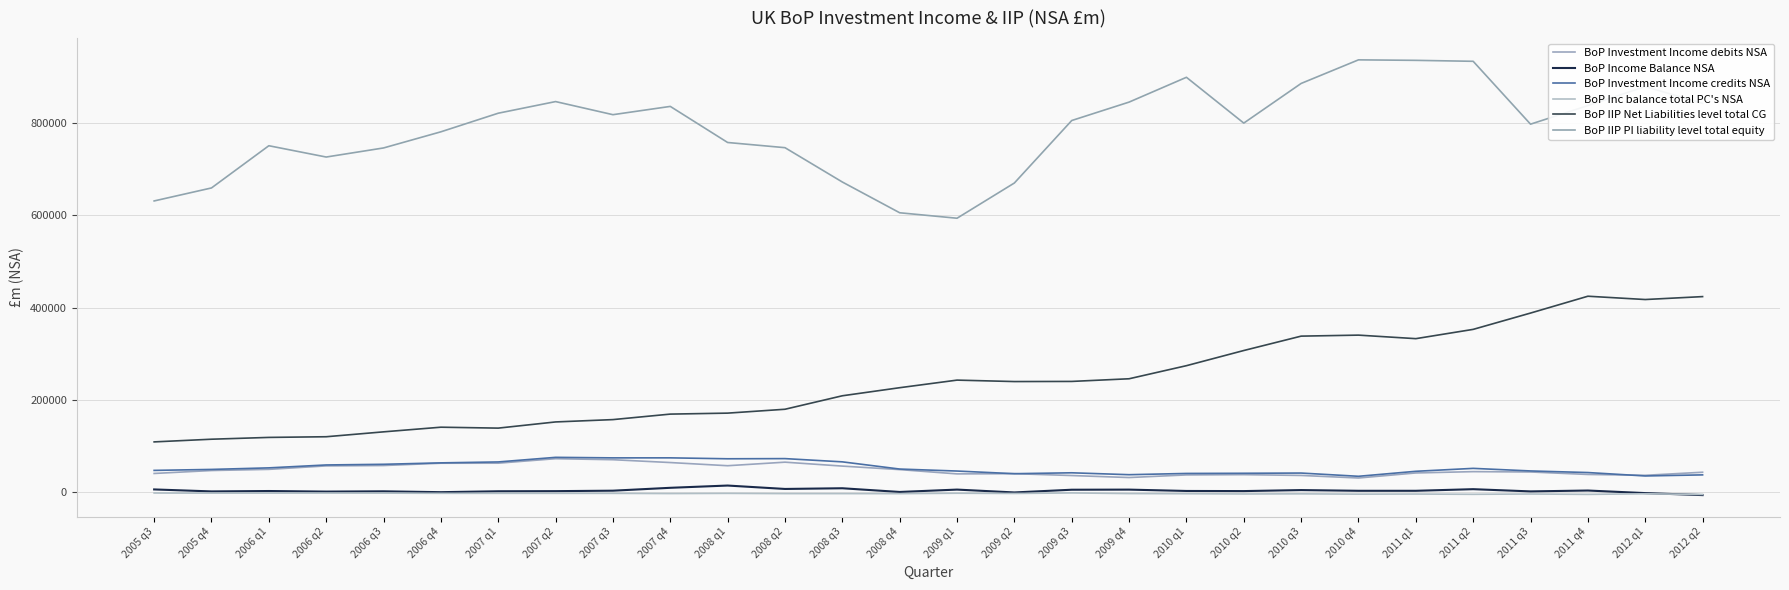

Does the chart display data point markers on the line(s)?

No